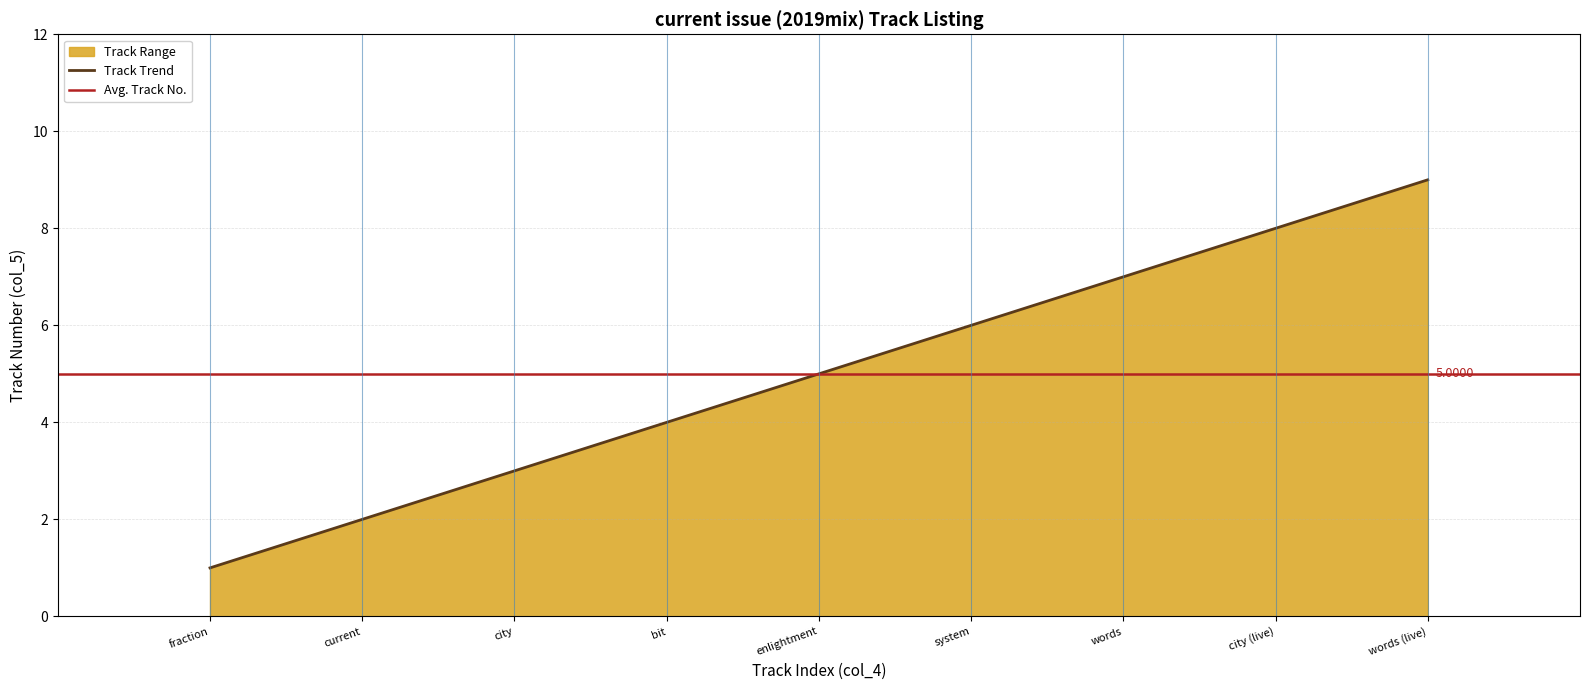

What is the greatest value displayed?

9